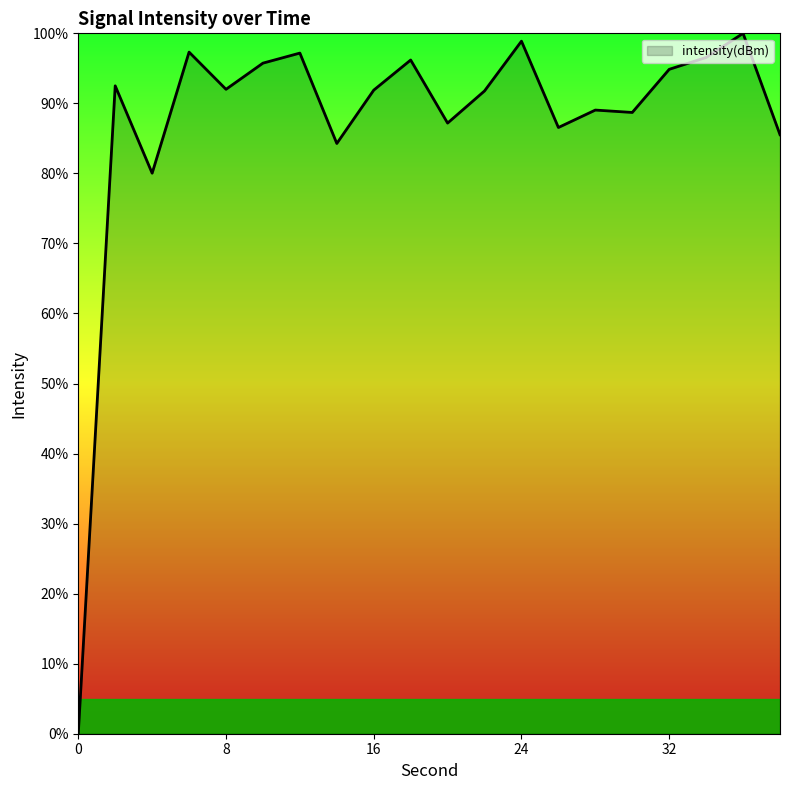

What is the difference between the maximum and minimum values?

100.0